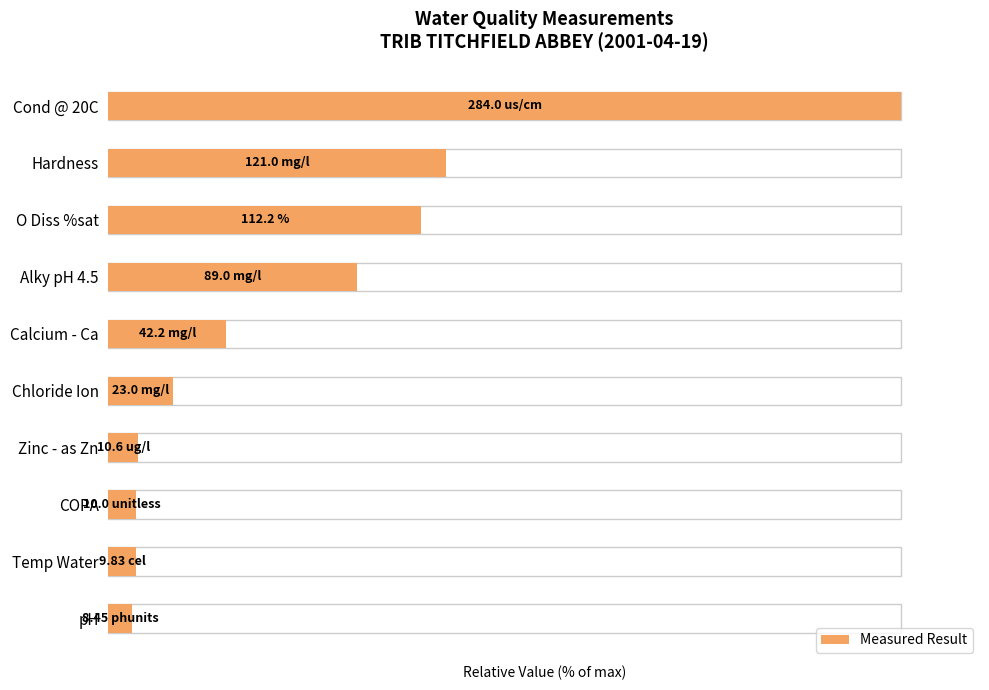

What is the ratio of the value at Alky pH 4.5 to the value at Chloride Ion?

3.9